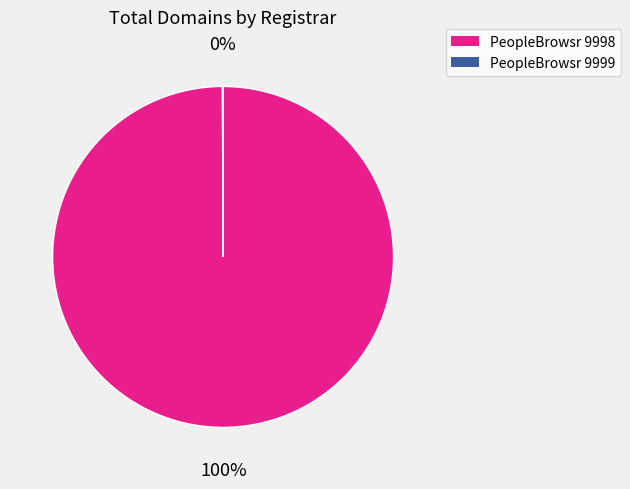

Does any single category account for the majority?

Yes